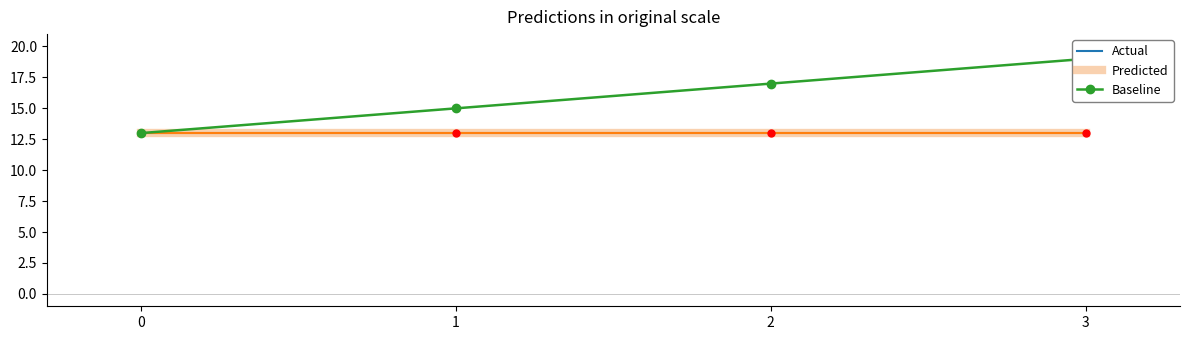

Is it true that Baseline equals 19 at 3?

True